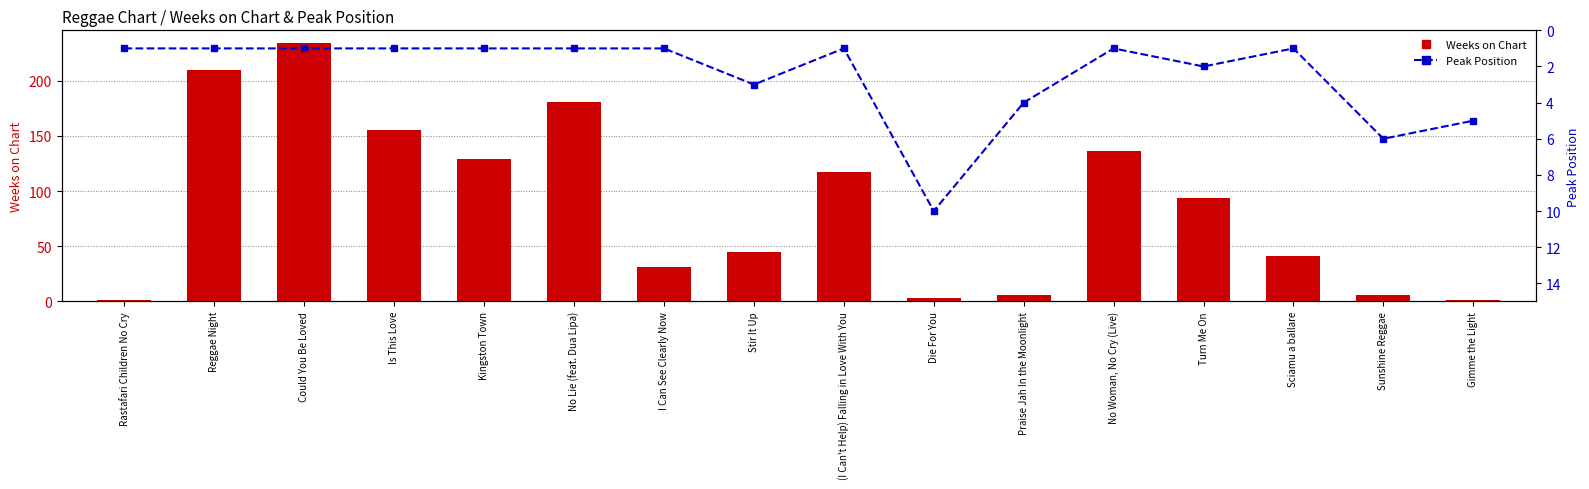

Which series has the largest total across all categories?

Weeks on Chart